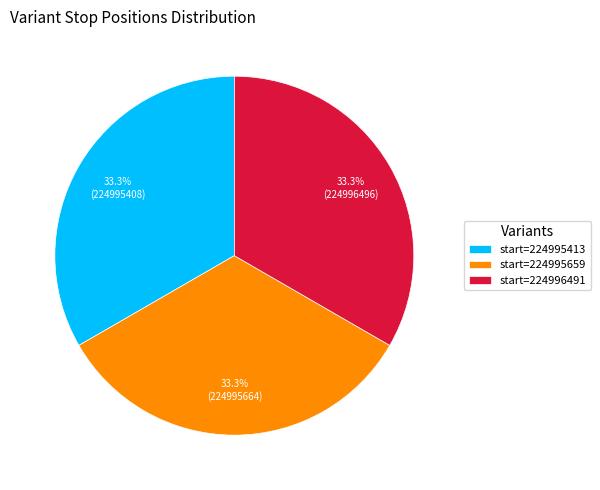

What is the ratio of the value at start=224995413 to the value at start=224995659?

1.0